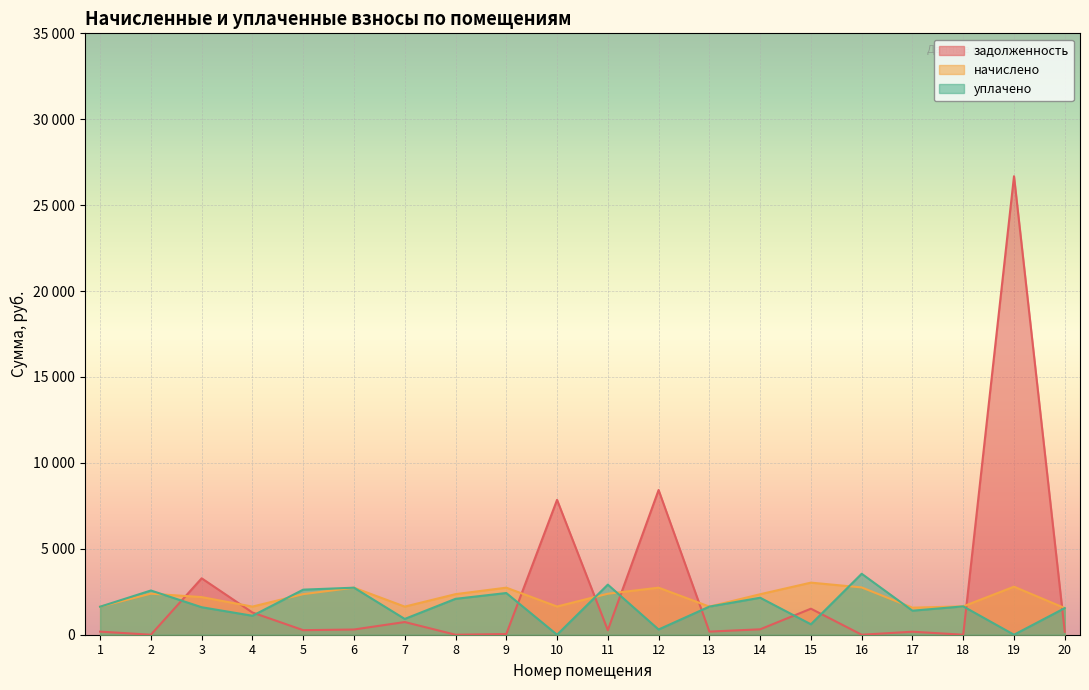

What is the difference between the highest and lowest values at 6?

2434.5